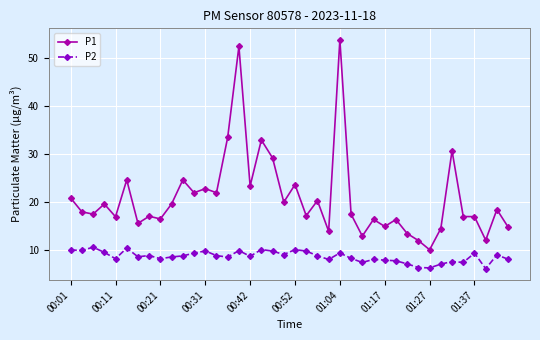

True or false: P2 and P1 intersect in this chart.

False